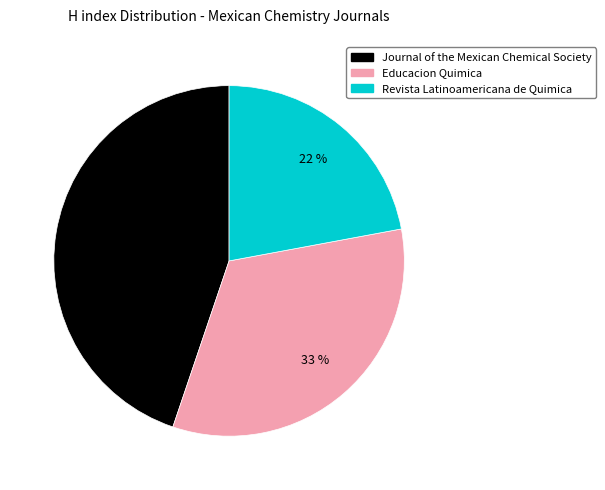

What percentage is the Journal of the Mexican Chemical Society slice, to the nearest percent?

45%